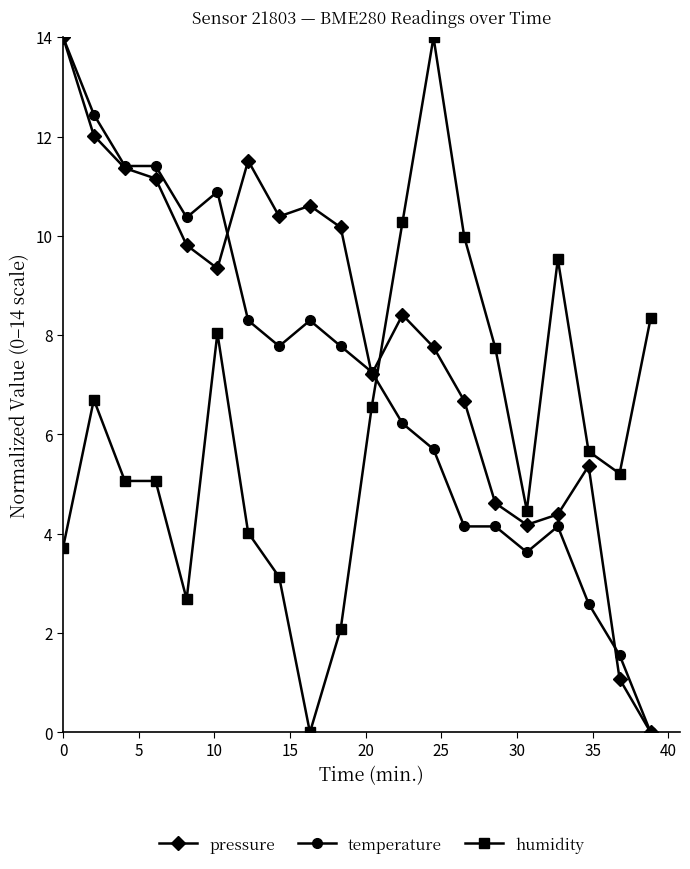

True or false: humidity has more than 2 interior local peaks.

True